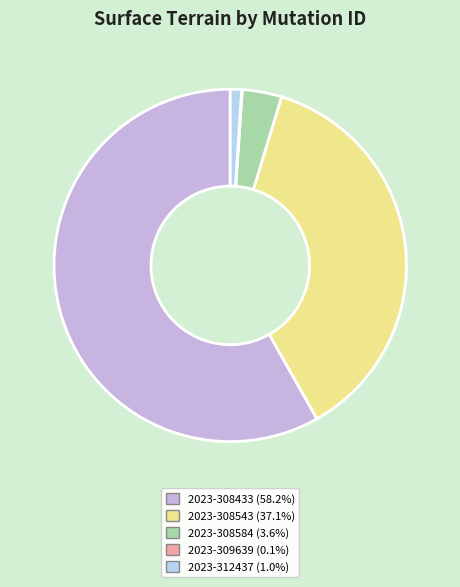

Approximately how many times larger is the value at 2023-308543 compared to 2023-312437?

35.8